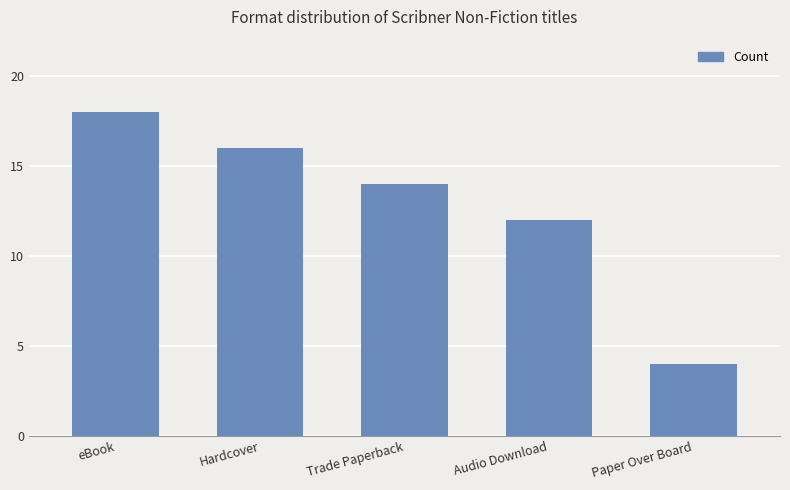

Reading left to right, transcribe all the data shown in this chart.

18	16	14	12	4